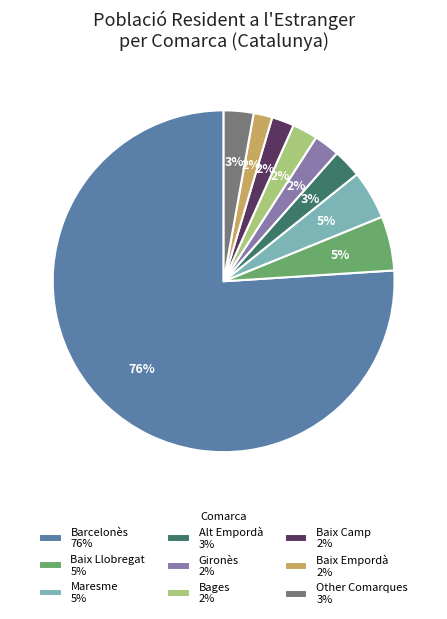

Is it true that Baix Empordà 2% is 2% of the pie?

True